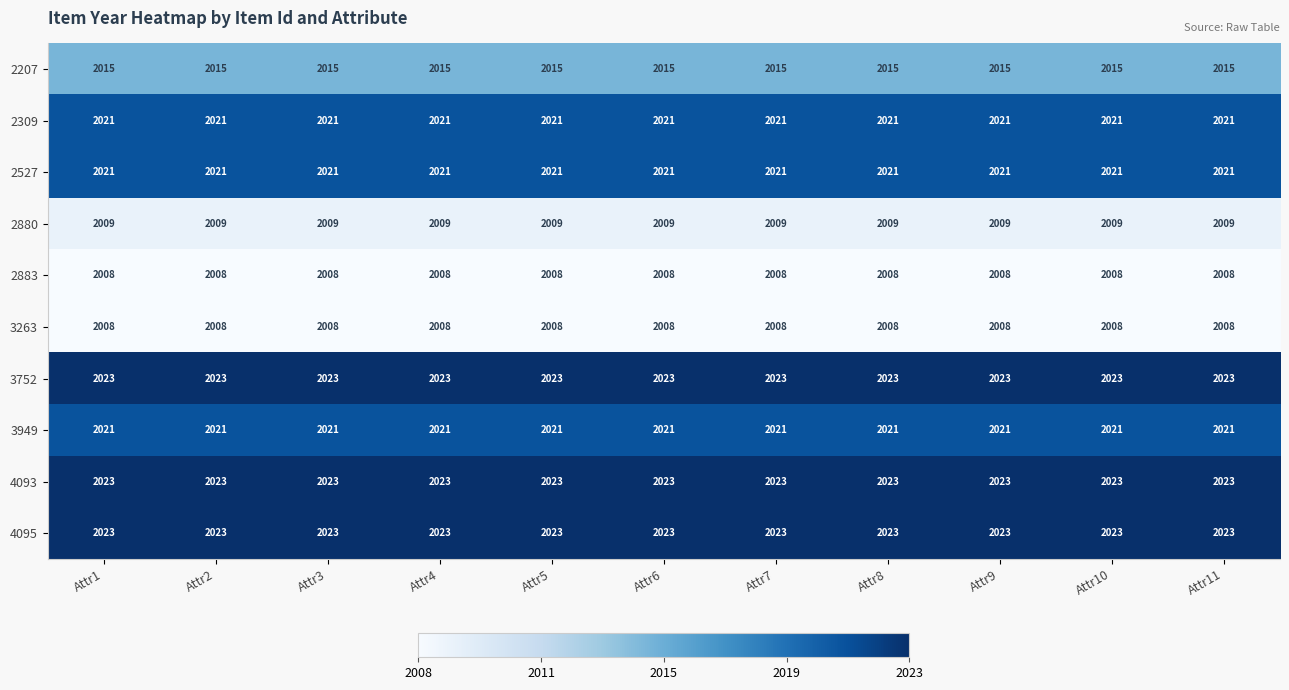

How many categories are shown in the chart?

11